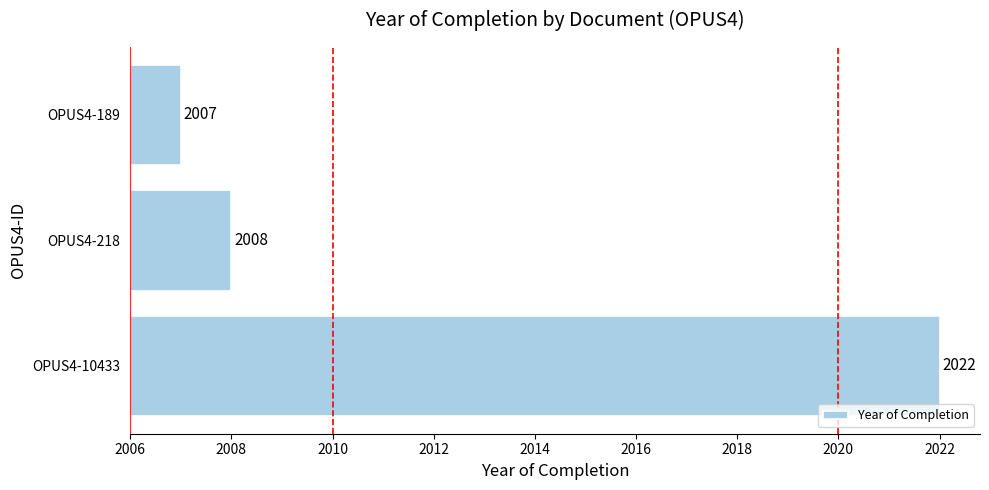

Does the chart contain any negative values?

No